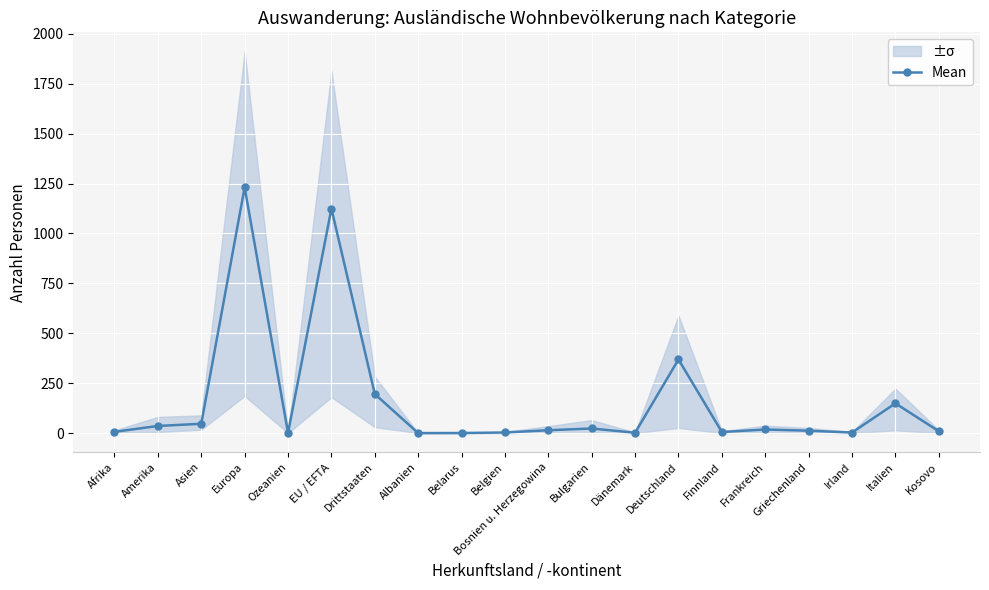

What is the value of the 20th point from the left?

9.3